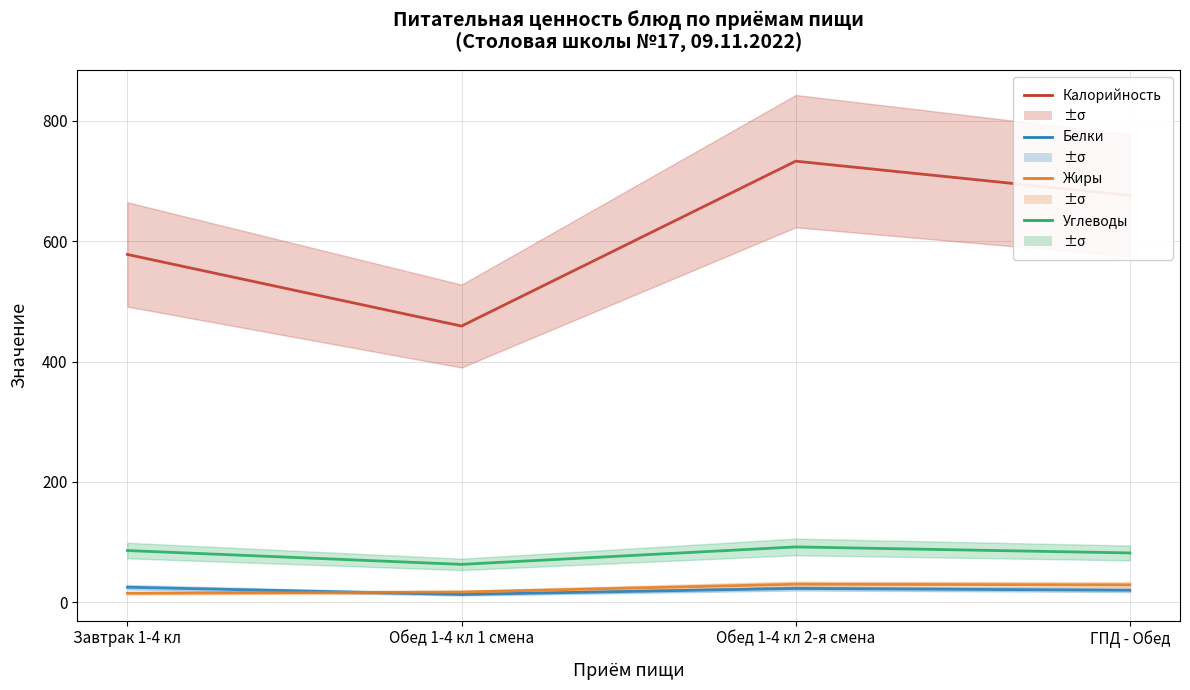

What is the approximate value of Белки at Завтрак 1-4 кл, to the nearest 10?

20